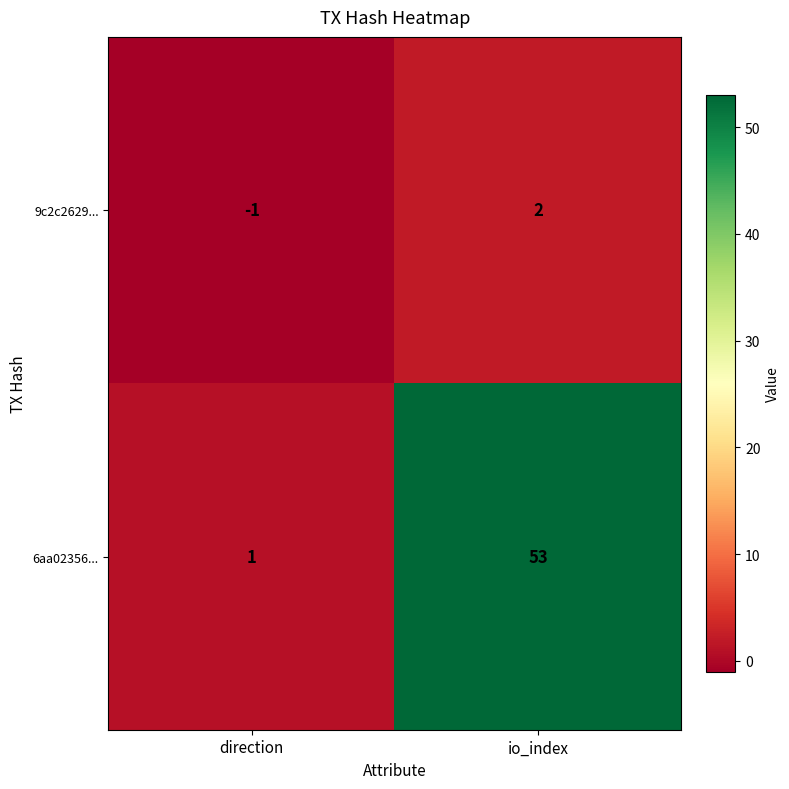

Is it true that 9c2c2629... equals -1 at direction?

True